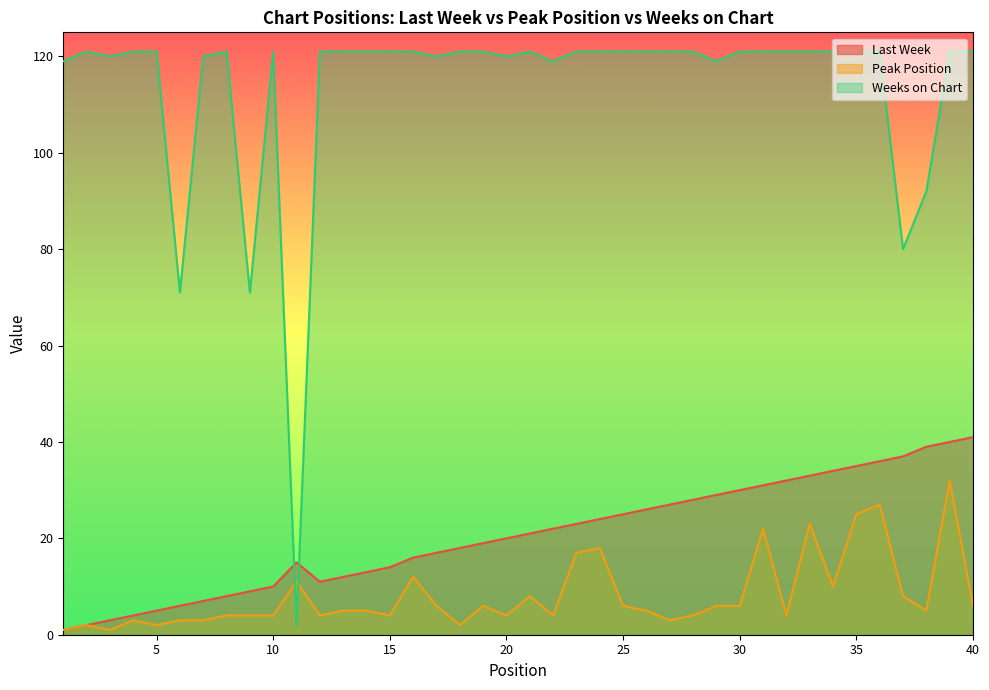

What is the value of the Peak Position point at the 35th from the left?

25